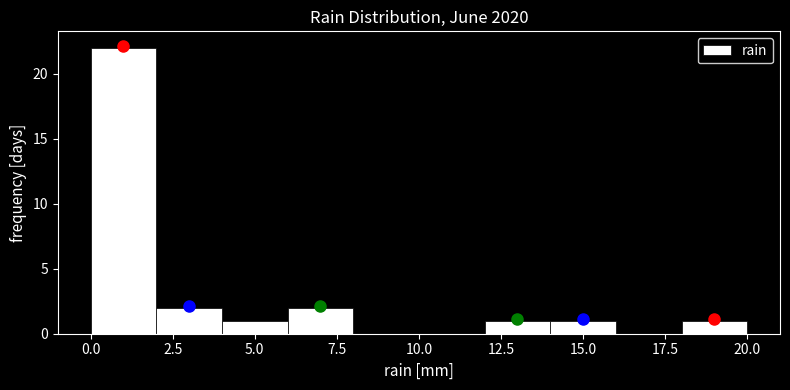

Reading left to right, transcribe this chart: for each bar, give the range it covers on the x-axis and its height. The values are not printed on the chart, so give them approximately, as read against the axis.

0 to 2: 22
2 to 4: 2
4 to 6: 1
6 to 8: 2
8 to 10: 0
10 to 12: 0
12 to 14: 1
14 to 16: 1
16 to 18: 0
18 to 20: 1